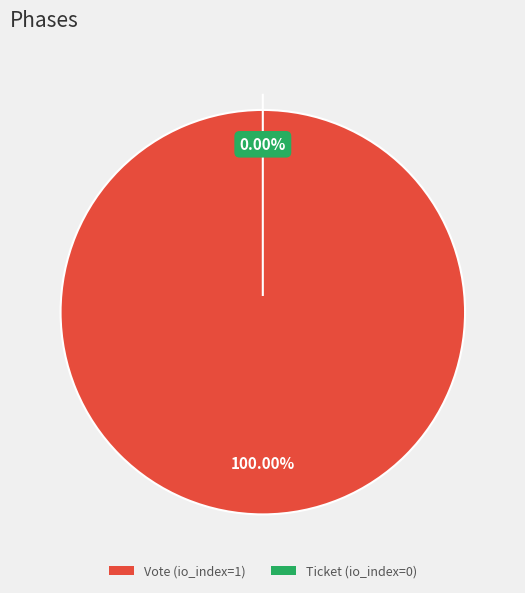

Rank the categories by value from lowest to highest.

Ticket (io_index=0), Vote (io_index=1)